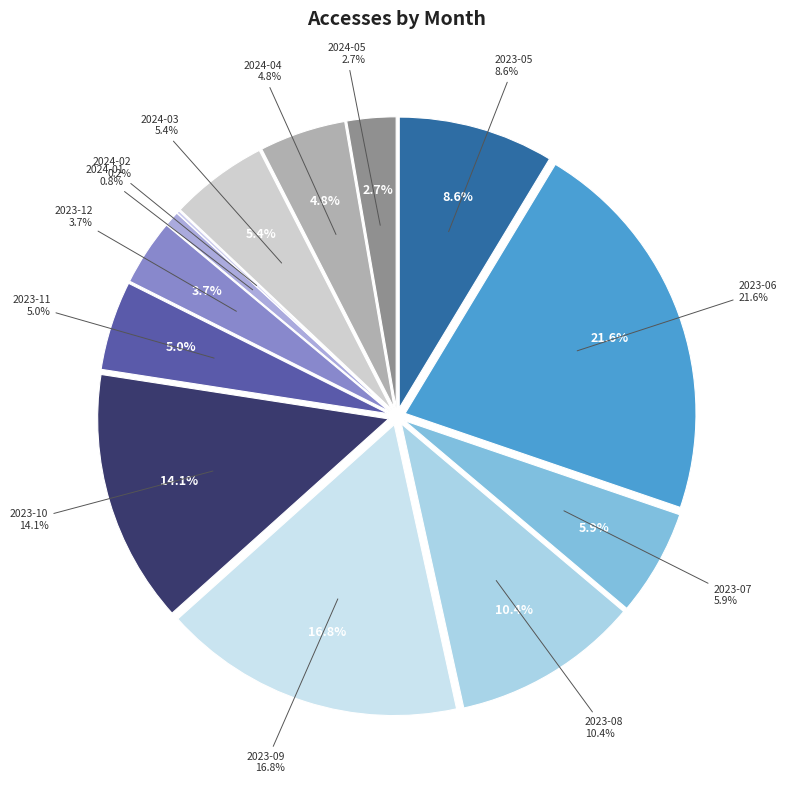

Which slice is the smallest?

2024-02